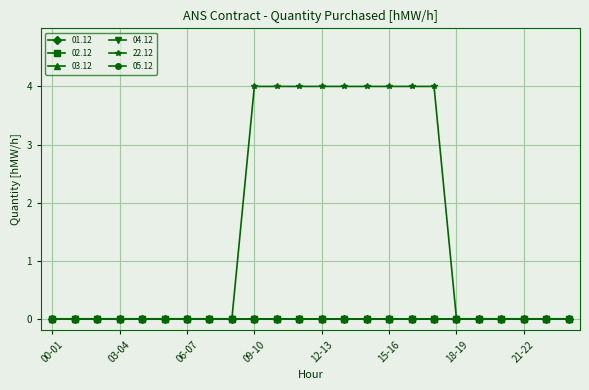

Which category has the lowest value in the 05.12 series?

00-01